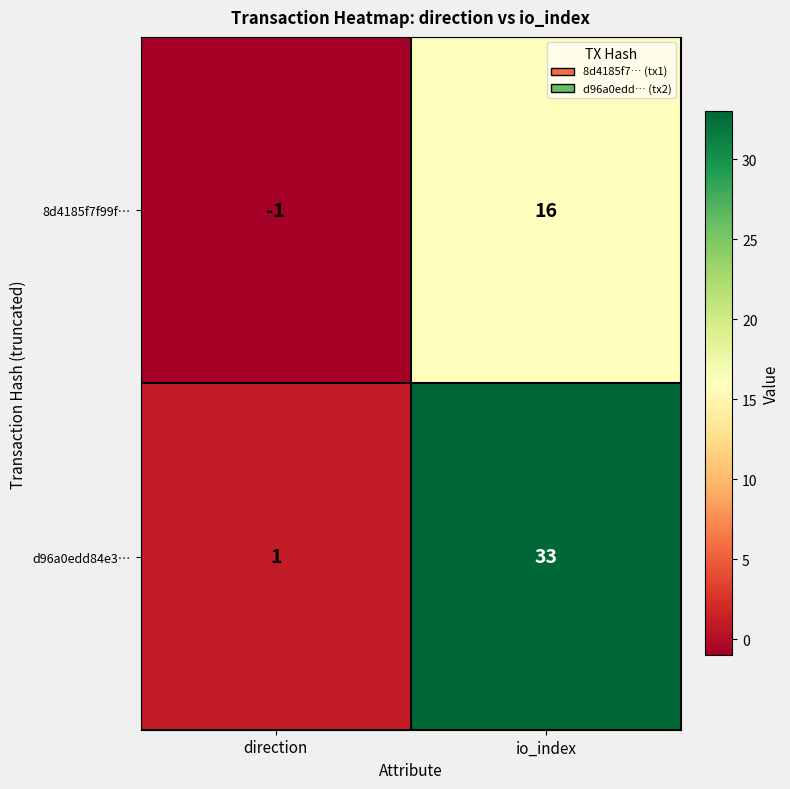

At which category is the sum across all series the highest?

io_index